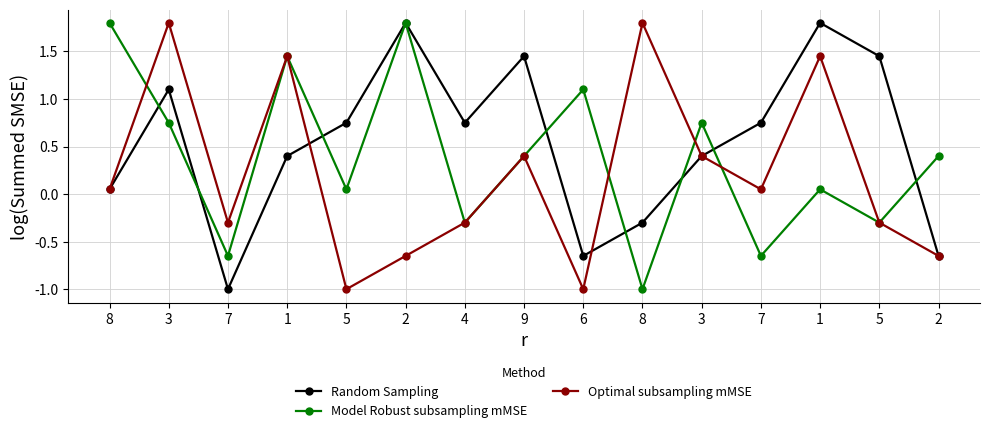

How many lines are shown in the chart?

3